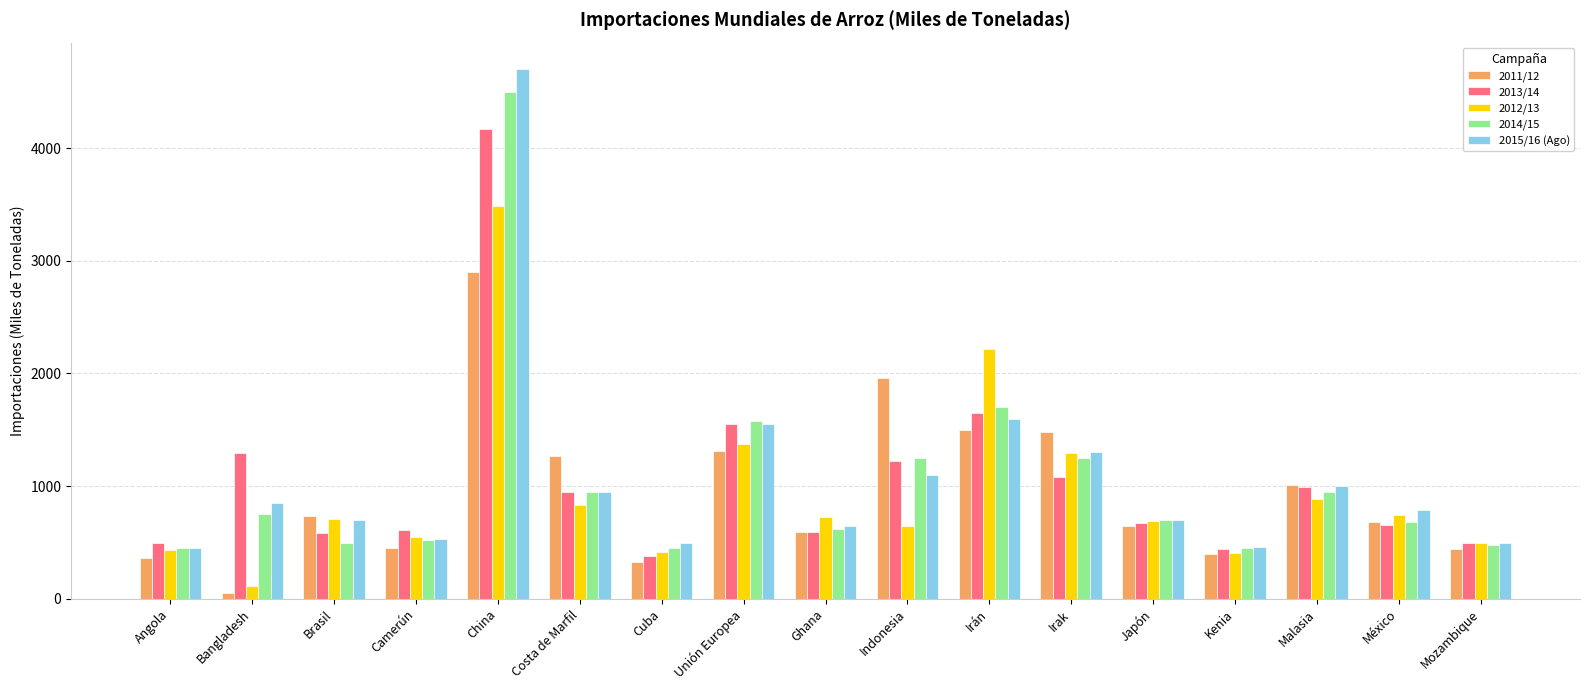

What is the difference between the second highest and minimum values in the 2013/14 series?

1273